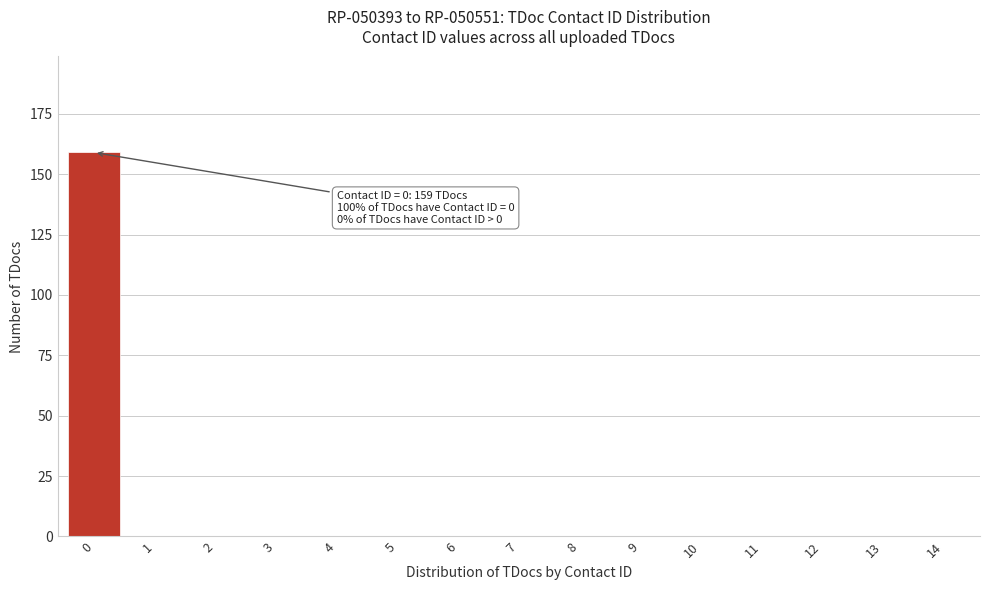

Reading right to left, extract all data points from this chart.

14=0	13=0	12=0	11=0	10=0	9=0	8=0	7=0	6=0	5=0	4=0	3=0	2=0	1=0	0=159